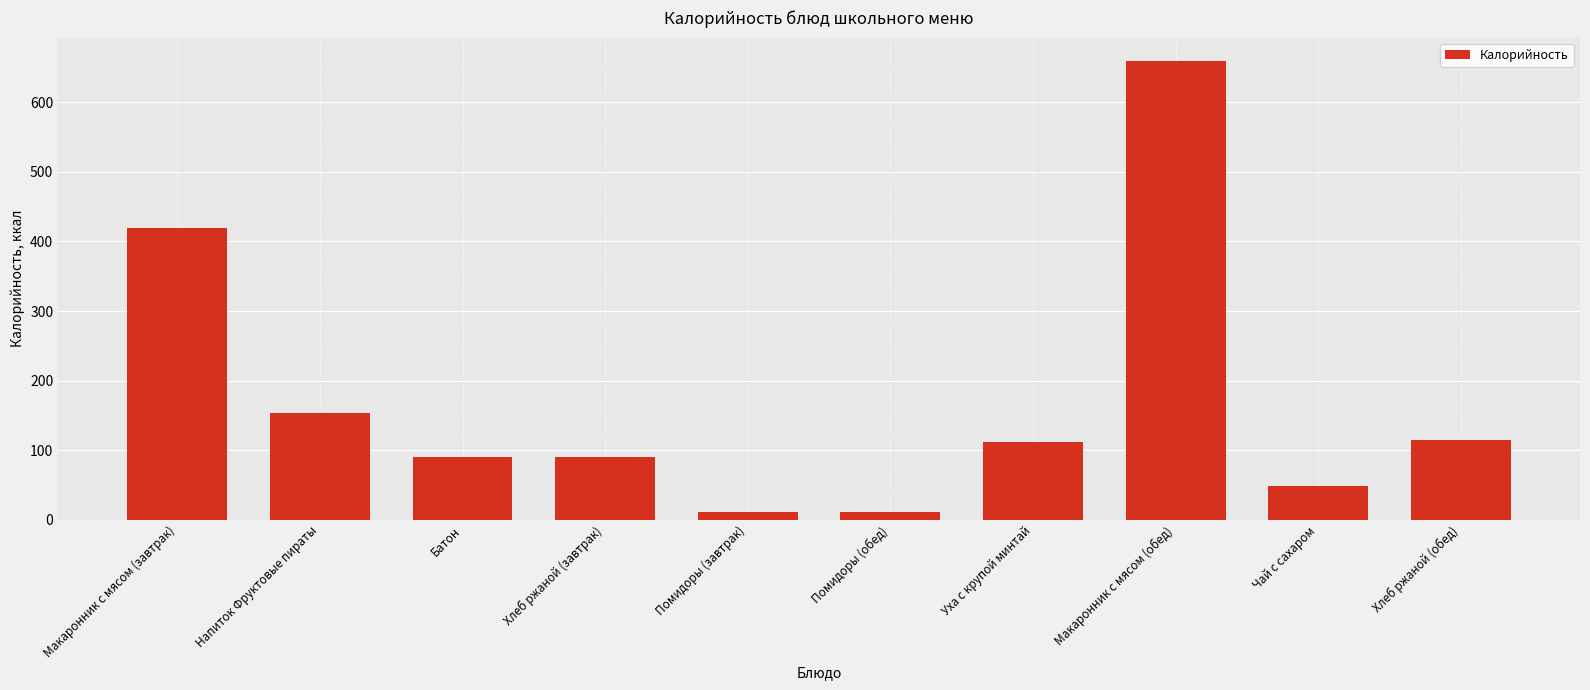

What is the difference between the maximum and second lowest values?

649.0